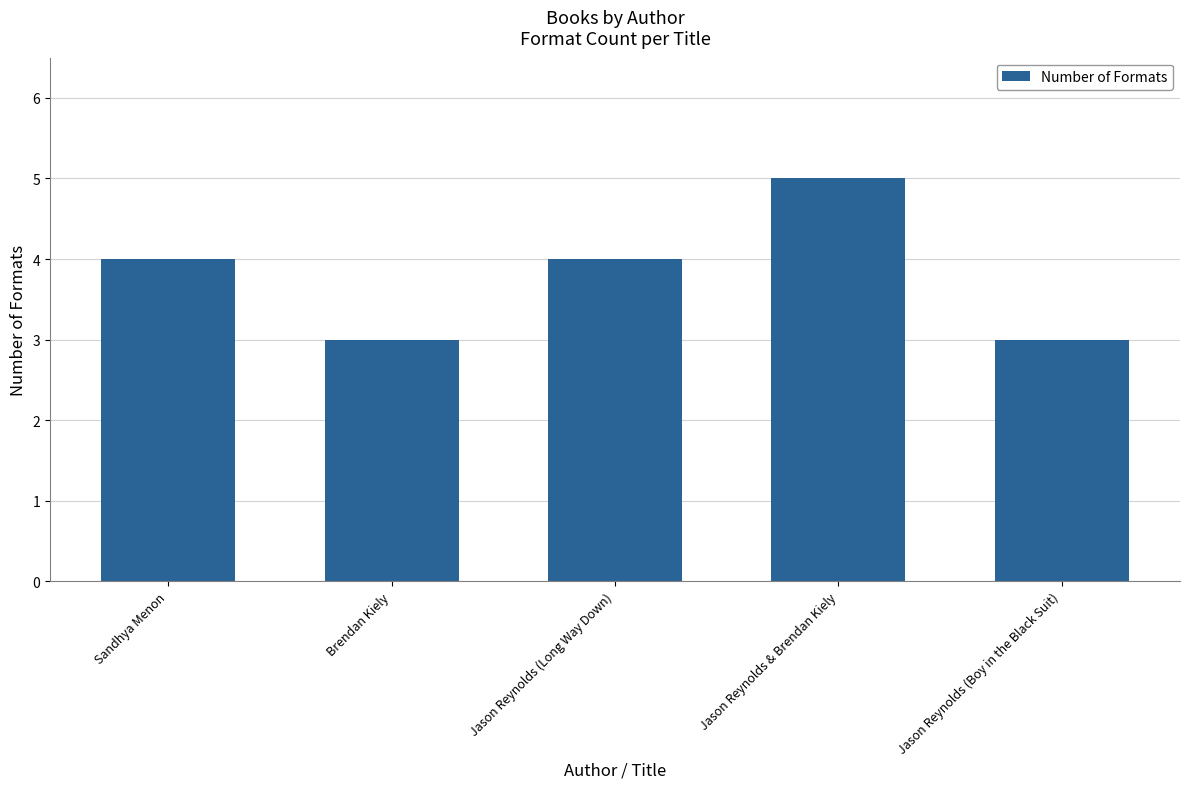

The value at Jason Reynolds (Boy in the Black Suit) is 4. True or false?

False